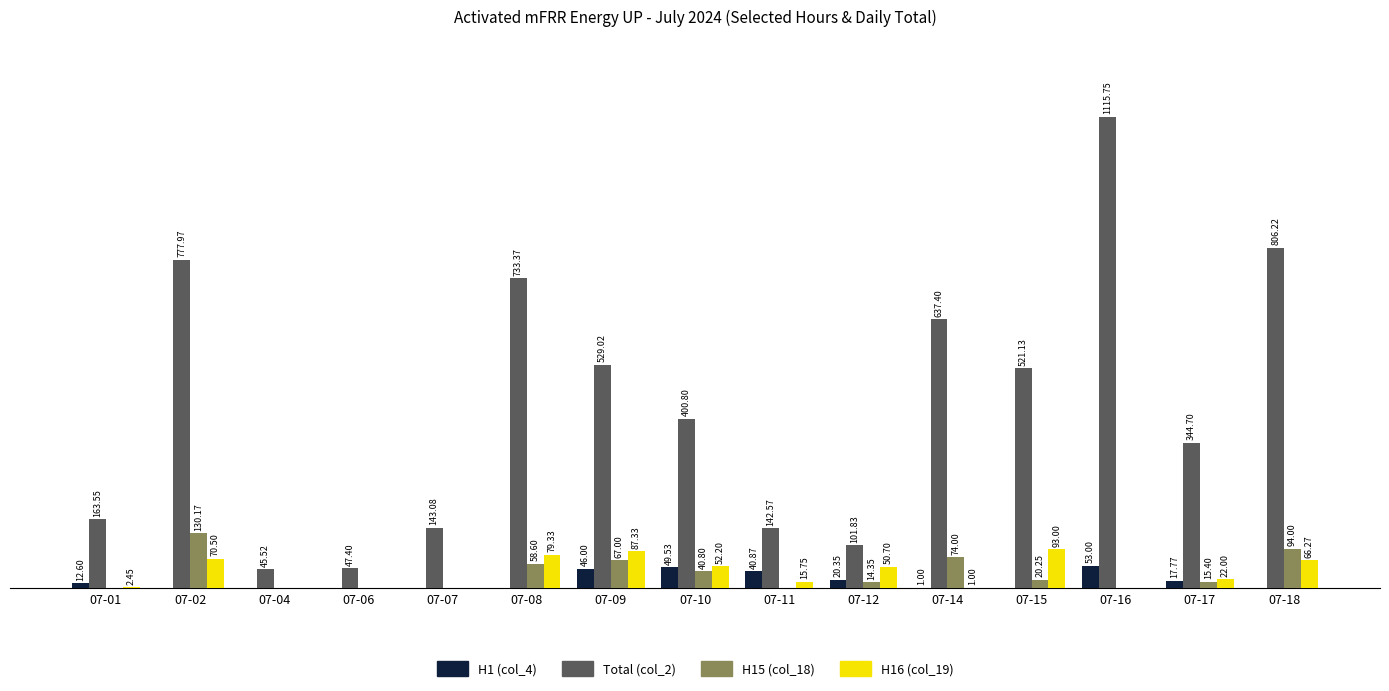

Is the value of H1 (col_4) at 07-16 greater than the value of H16 (col_19) at 07-18?

No